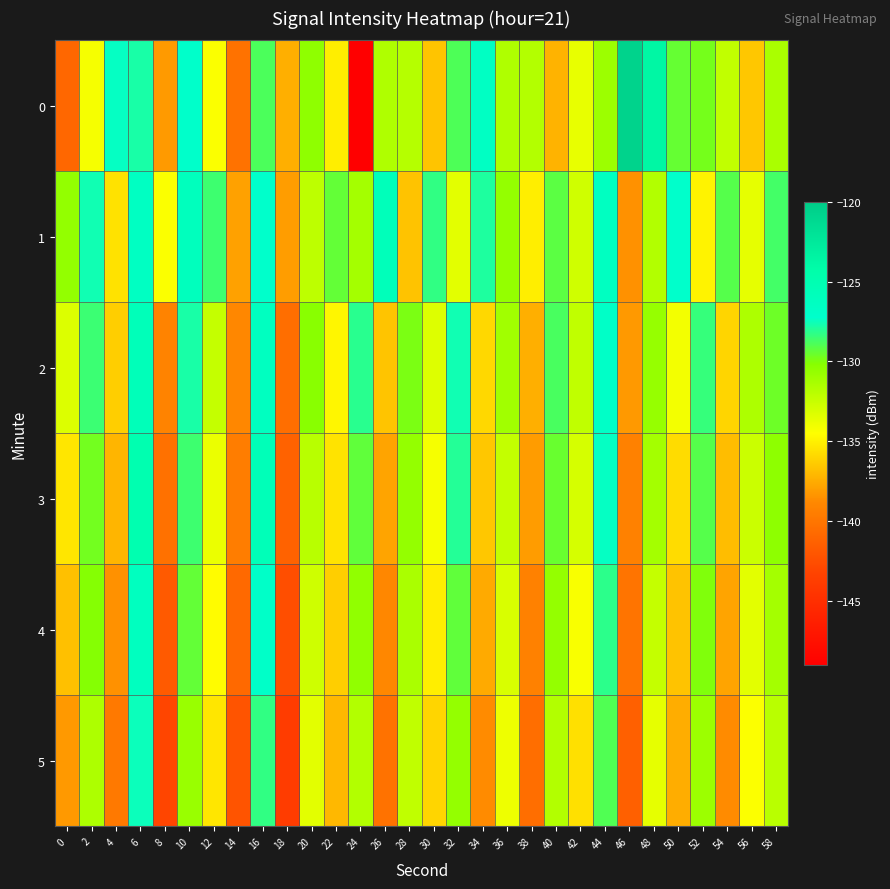

Which has a higher value, 36 or 6?

6